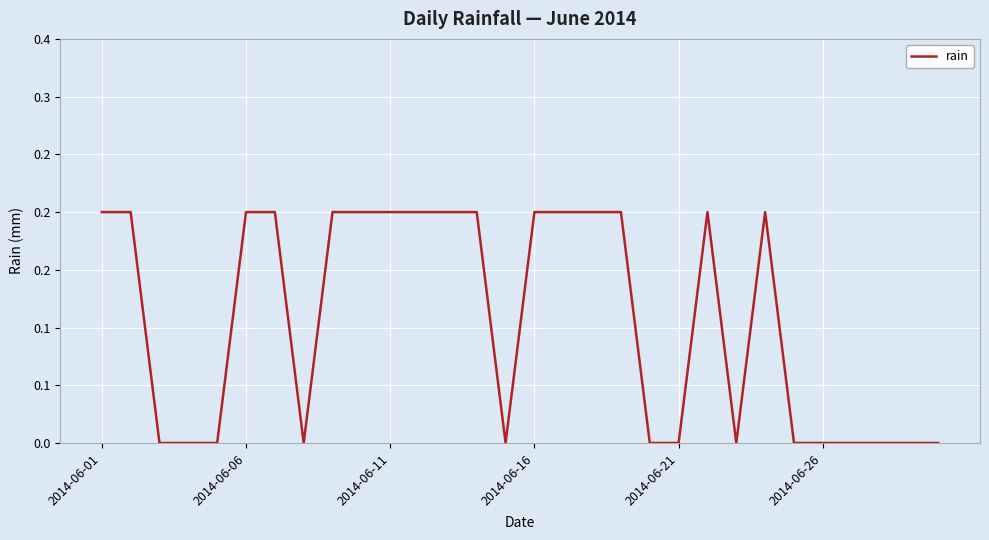

Is this an area chart (filled region under the line)?

No